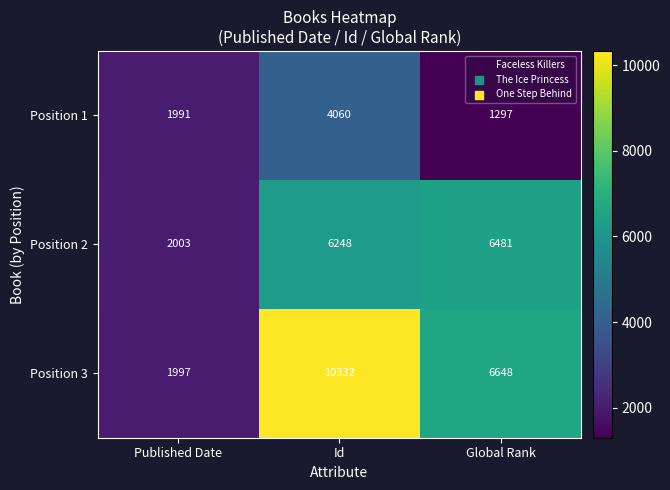

At which category is the sum across all series the highest?

Id